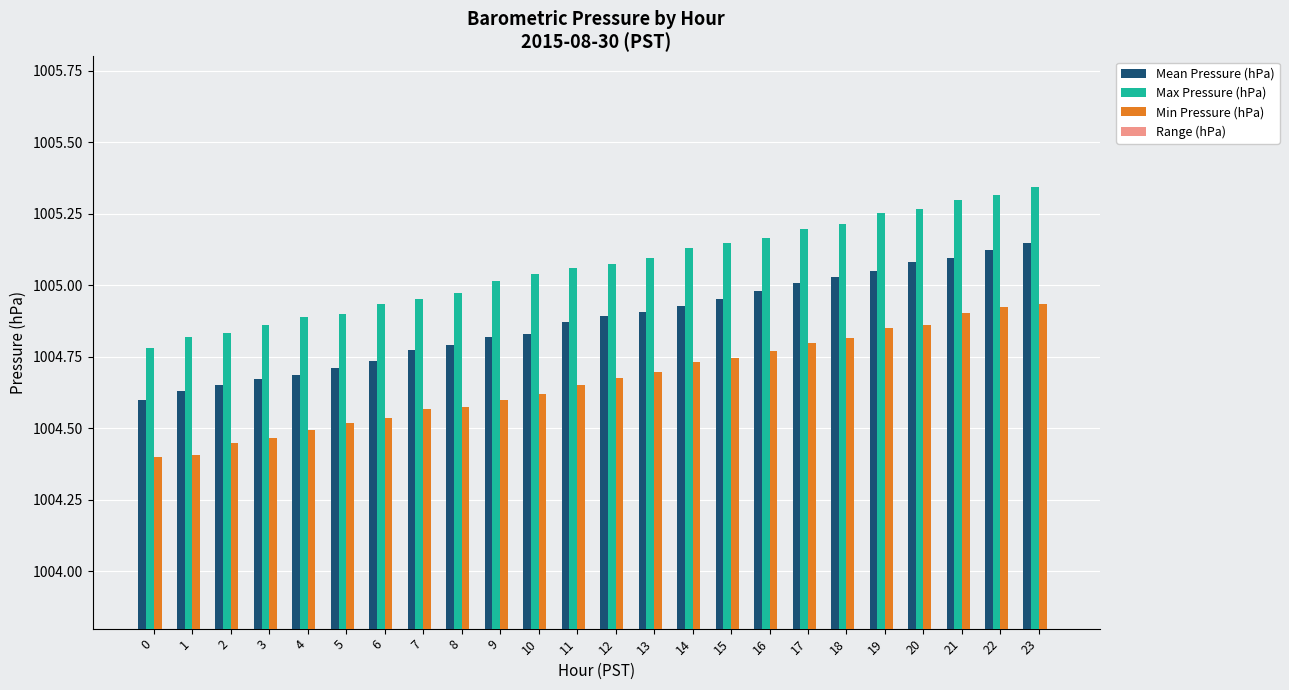

What are all the series names shown in the legend?

Mean Pressure (hPa), Max Pressure (hPa), Min Pressure (hPa), Range (hPa)